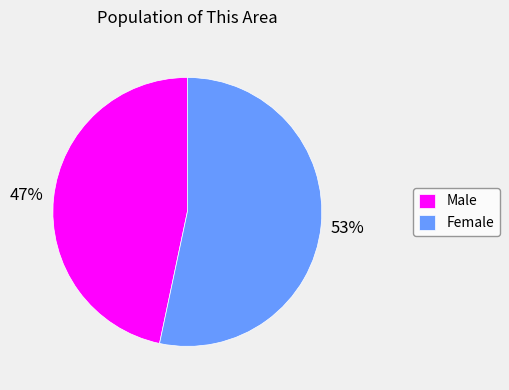

Approximately how many times larger is the value at Male compared to Female?

0.9